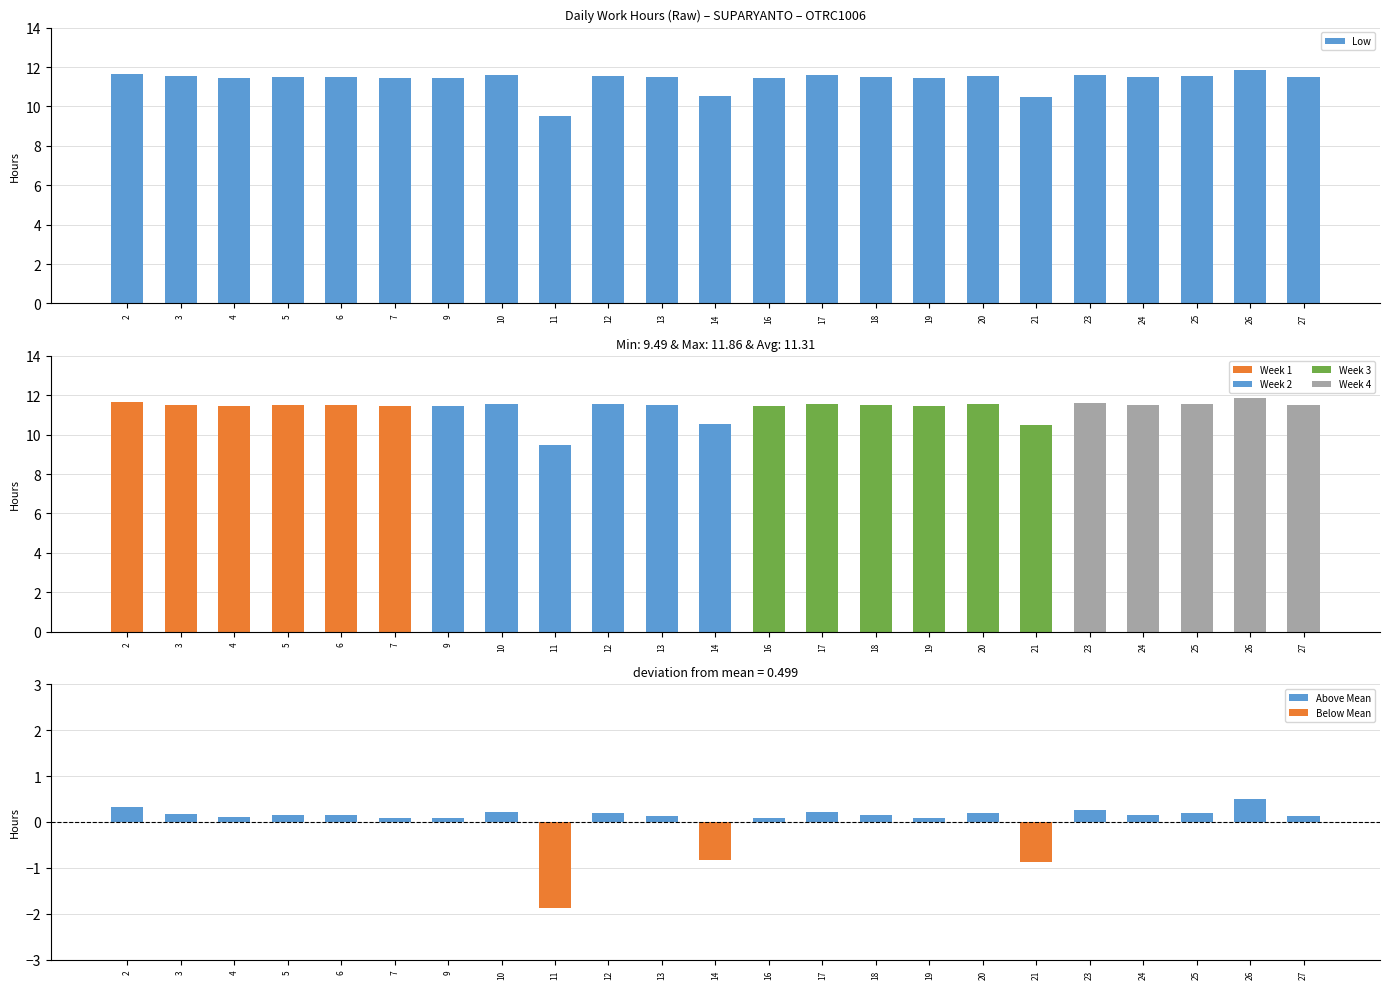

Where is the data nearest to the value 10?

21